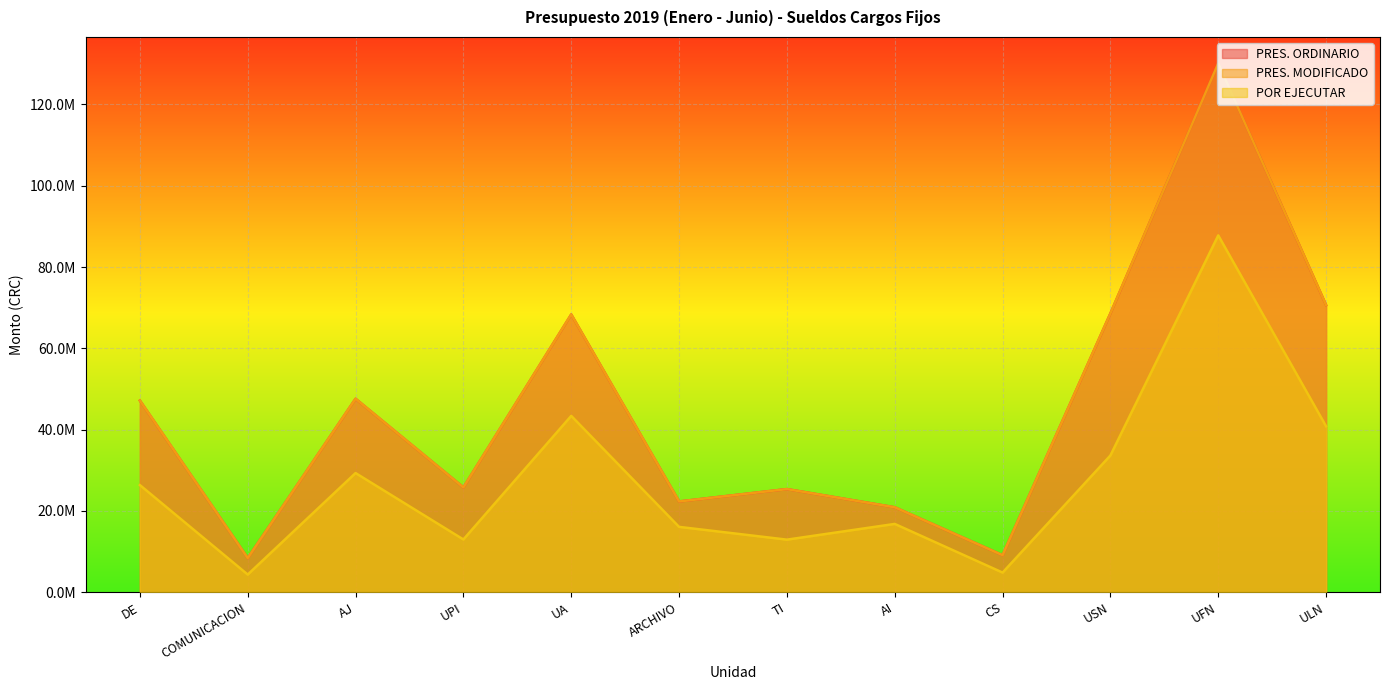

At which label is POR EJECUTAR closest to 46052092?

UA